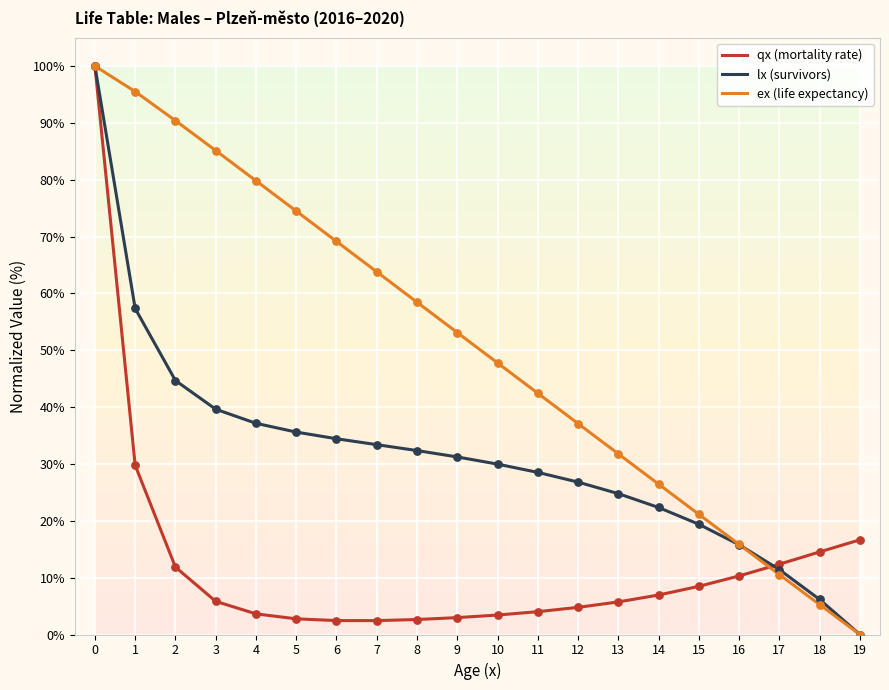

Which series has the largest total across all categories?

ex (life expectancy)